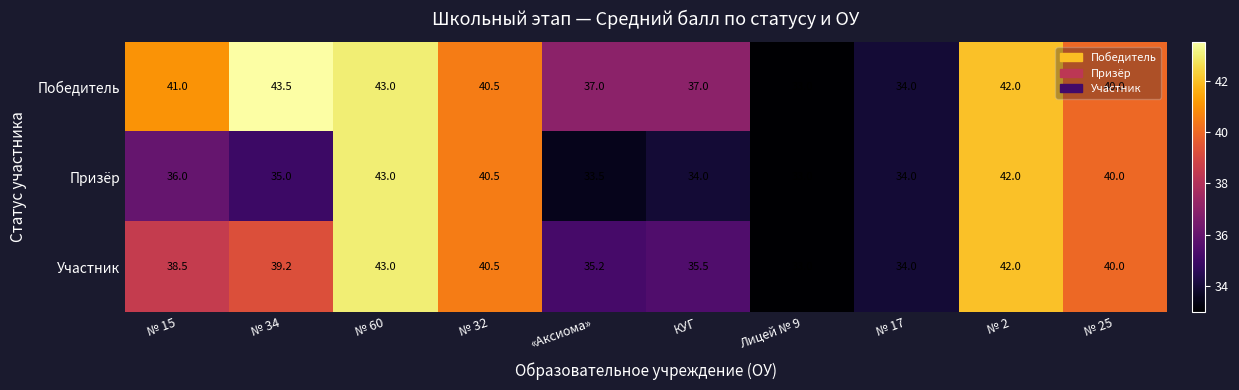

What is the spread (max minus min) of values at № 15?

5.0